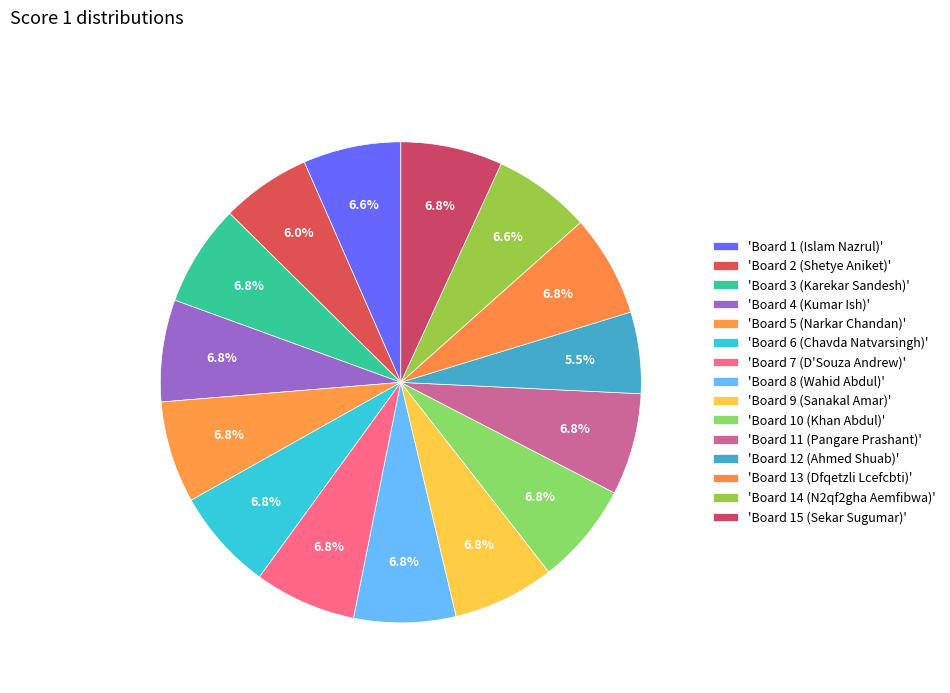

What is the largest slice in the pie chart?

Board 3 (Karekar Sandesh)